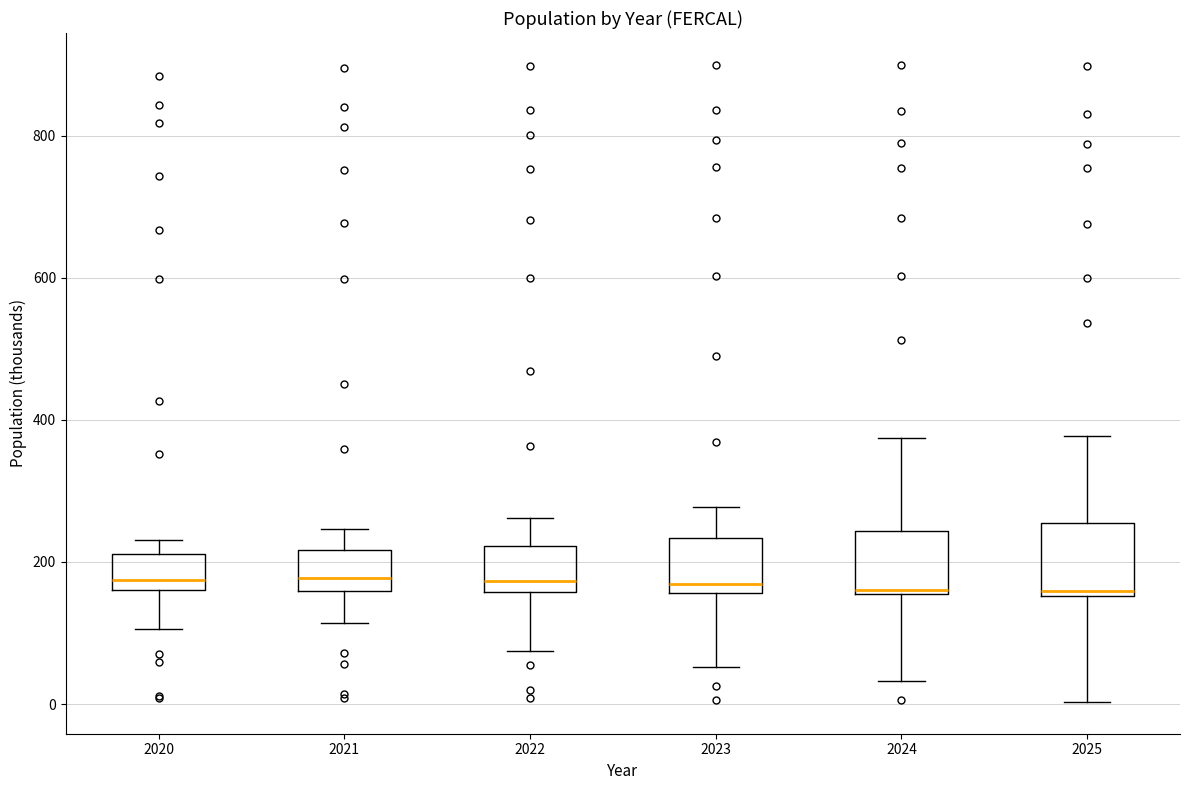

Where is the lower edge of the box at x = 2025 on the y-axis? The values are not printed on the chart, so give them approximately, as read against the axis.

160